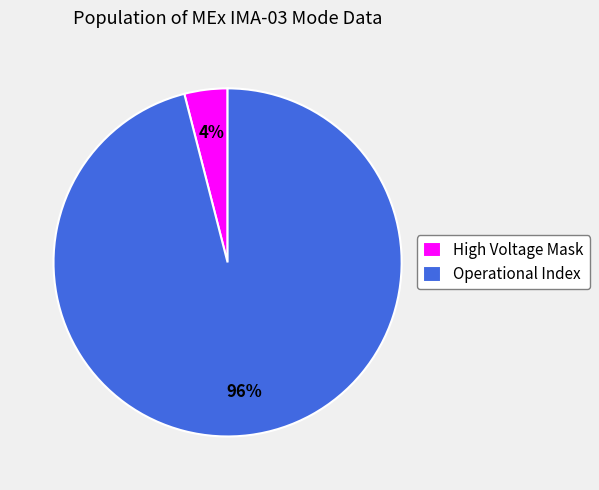

To the nearest percent, what is the difference between the largest and smallest slice percentages?

92%